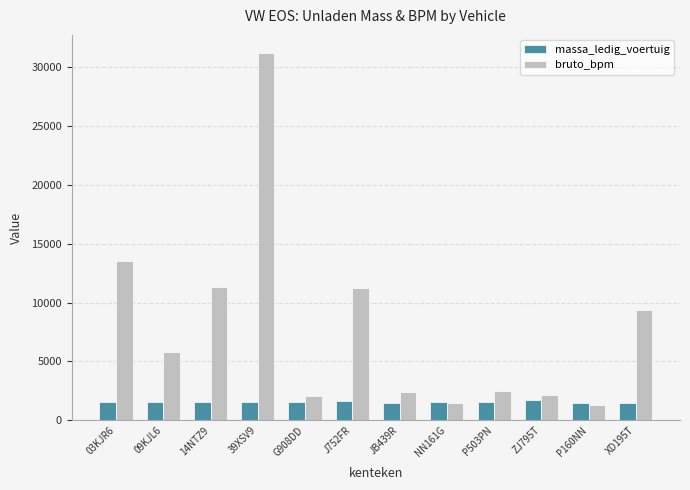

Which series has the largest range (max minus min)?

bruto_bpm